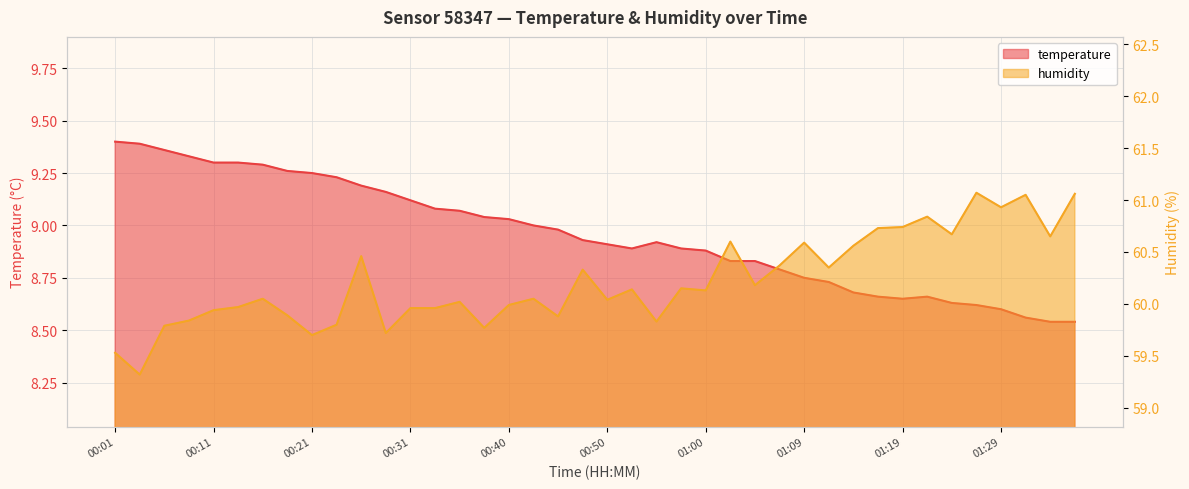

Reading right to left, list all the values displayed in this chart.

temperature: 01:36=8.5	01:34=8.5	01:31=8.6	01:29=8.6	01:26=8.6	01:24=8.6	01:22=8.7	01:19=8.7	01:17=8.7	01:14=8.7	01:12=8.7	01:09=8.8	01:07=8.8	01:05=8.8	01:02=8.8	01:00=8.9	00:57=8.9	00:55=8.9	00:52=8.9	00:50=8.9	00:48=8.9	00:45=9.0	00:43=9.0	00:40=9.0	00:38=9.0	00:36=9.1	00:33=9.1	00:31=9.1	00:28=9.2	00:26=9.2	00:23=9.2	00:21=9.2	00:18=9.3	00:16=9.3	00:14=9.3	00:11=9.3	00:09=9.3	00:06=9.4	00:04=9.4	00:01=9.4
humidity: 01:36=61.1	01:34=60.6	01:31=61.0	01:29=60.9	01:26=61.1	01:24=60.7	01:22=60.8	01:19=60.7	01:17=60.7	01:14=60.6	01:12=60.4	01:09=60.6	01:07=60.4	01:05=60.2	01:02=60.6	01:00=60.1	00:57=60.1	00:55=59.8	00:52=60.1	00:50=60.0	00:48=60.3	00:45=59.9	00:43=60.0	00:40=60.0	00:38=59.8	00:36=60.0	00:33=60.0	00:31=60.0	00:28=59.7	00:26=60.5	00:23=59.8	00:21=59.7	00:18=59.9	00:16=60.0	00:14=60.0	00:11=59.9	00:09=59.8	00:06=59.8	00:04=59.3	00:01=59.5